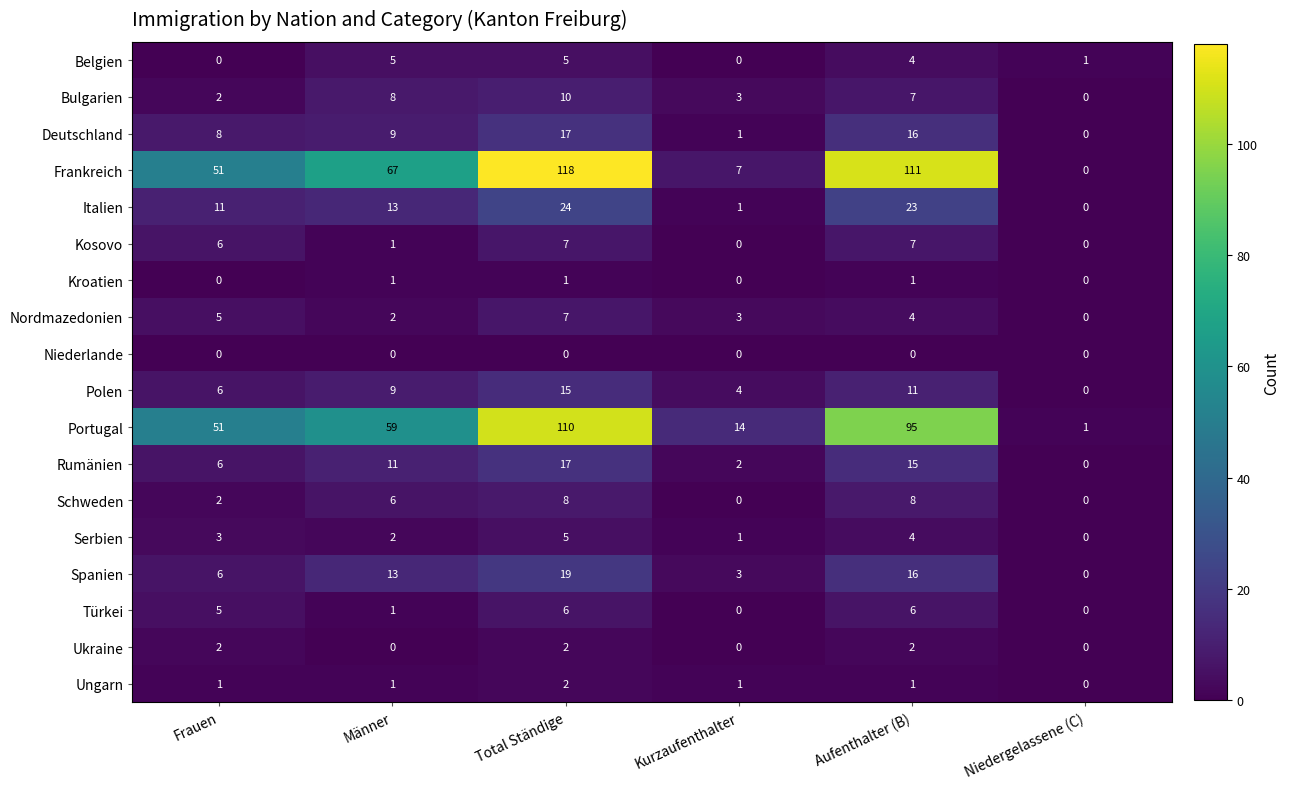

What is the sum of the Kosovo values at Kurzaufenthalter and Männer?

1